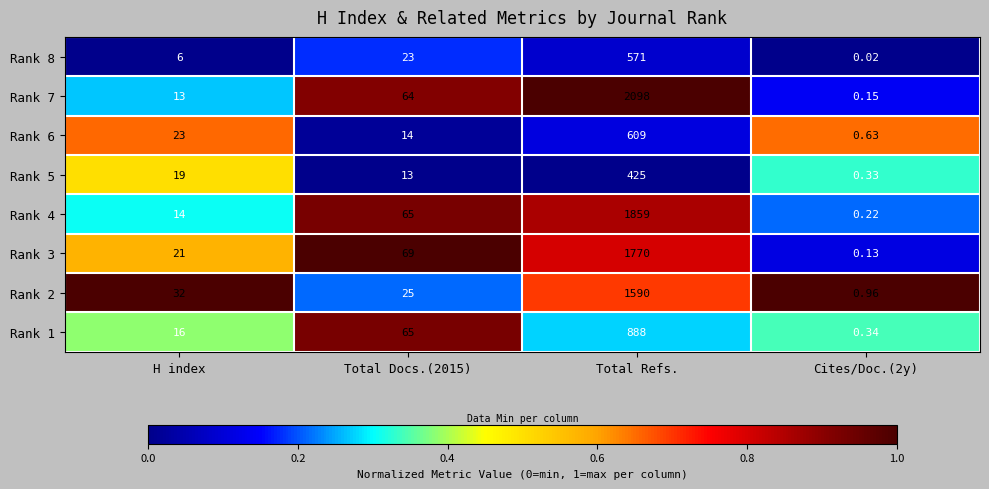

Which category has the highest value in the Rank 7 series?

Total Refs.